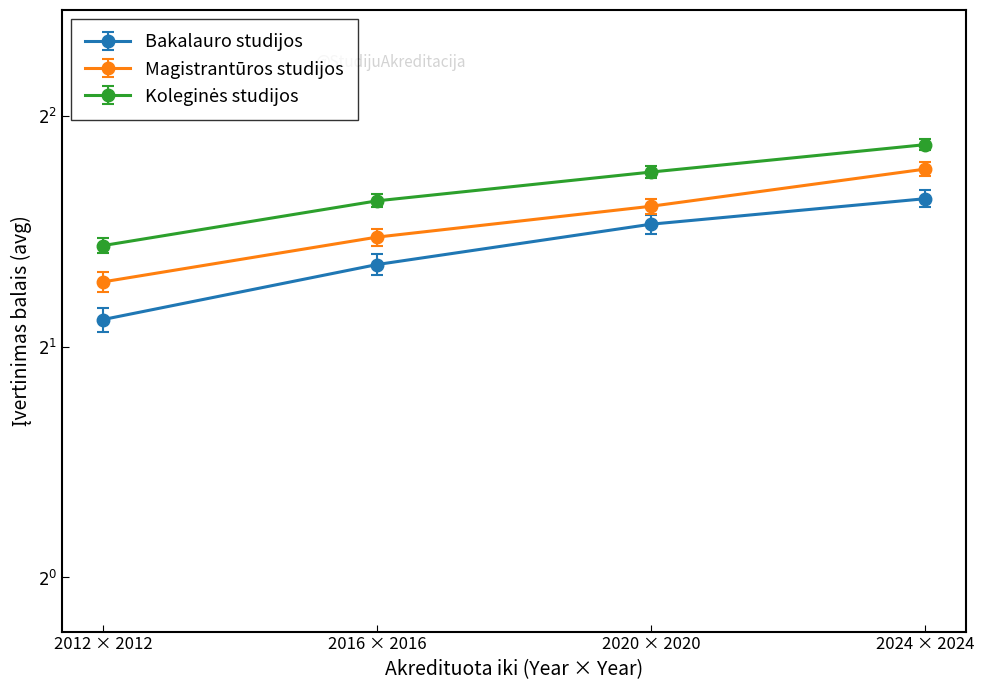

At which label does Koleginės studijos first exceed 3?

2016 × 2016